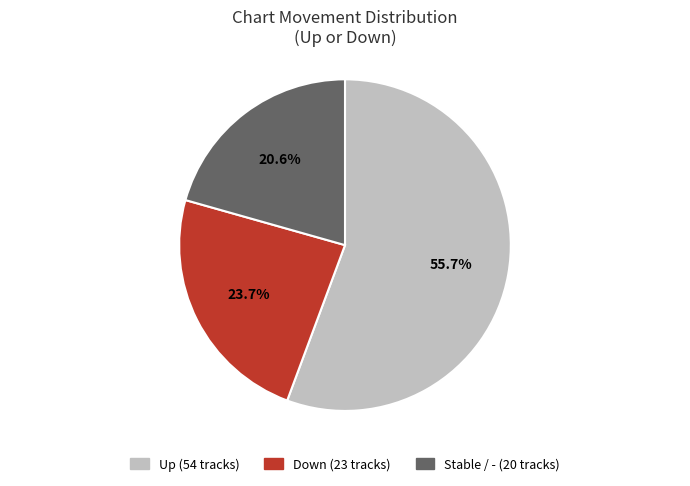

Does any single category account for the majority?

Yes